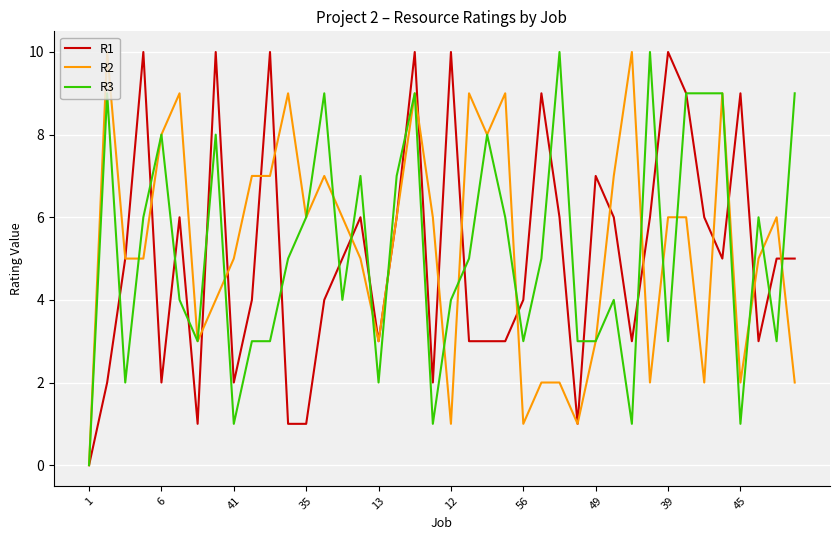

In R2, how many points are lower than both neighbors (excluding endpoints)?

10